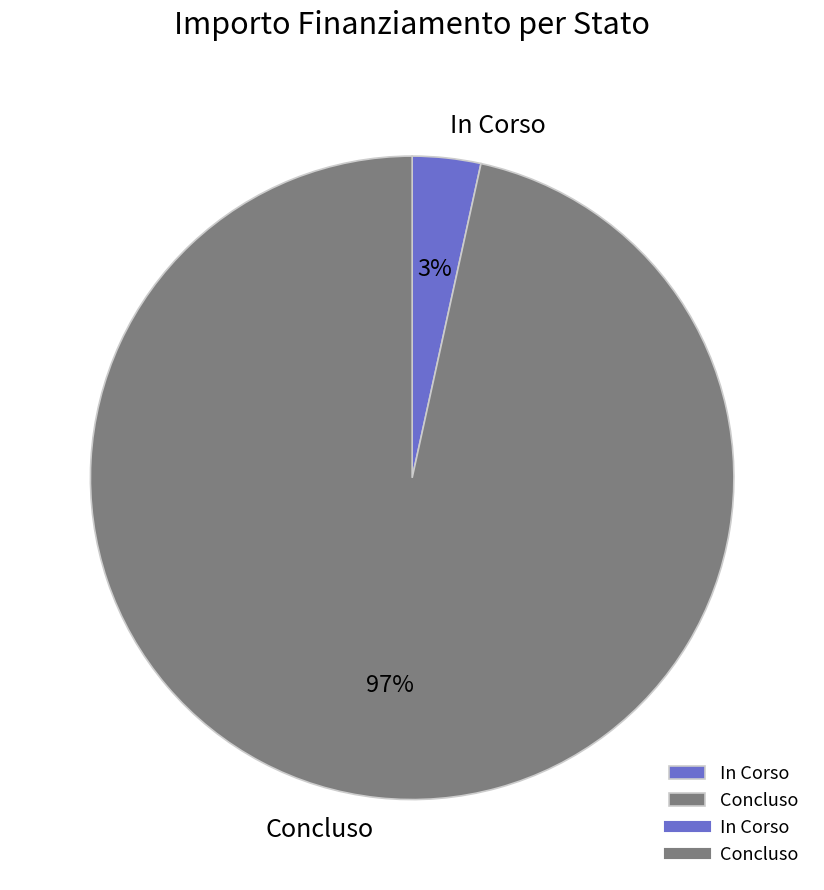

To the nearest percent, what is the average slice percentage?

50%